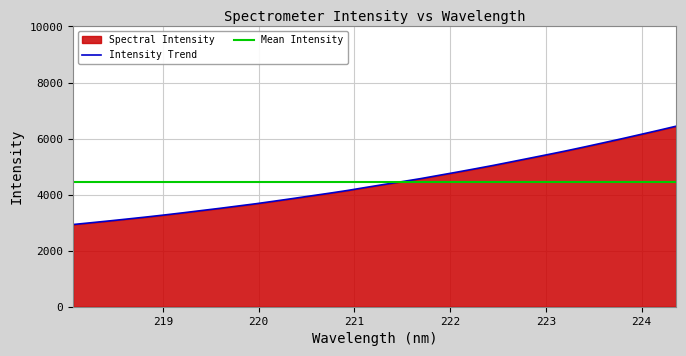

Which has a higher value, 222.6447 or 221.6902?

222.6447